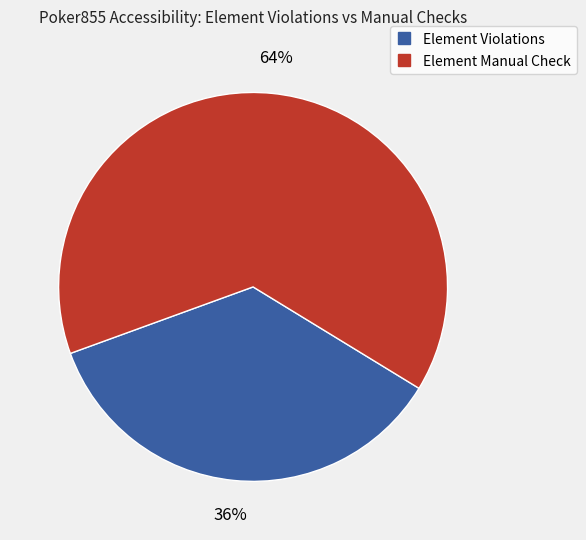

How many slices are in this pie chart?

2